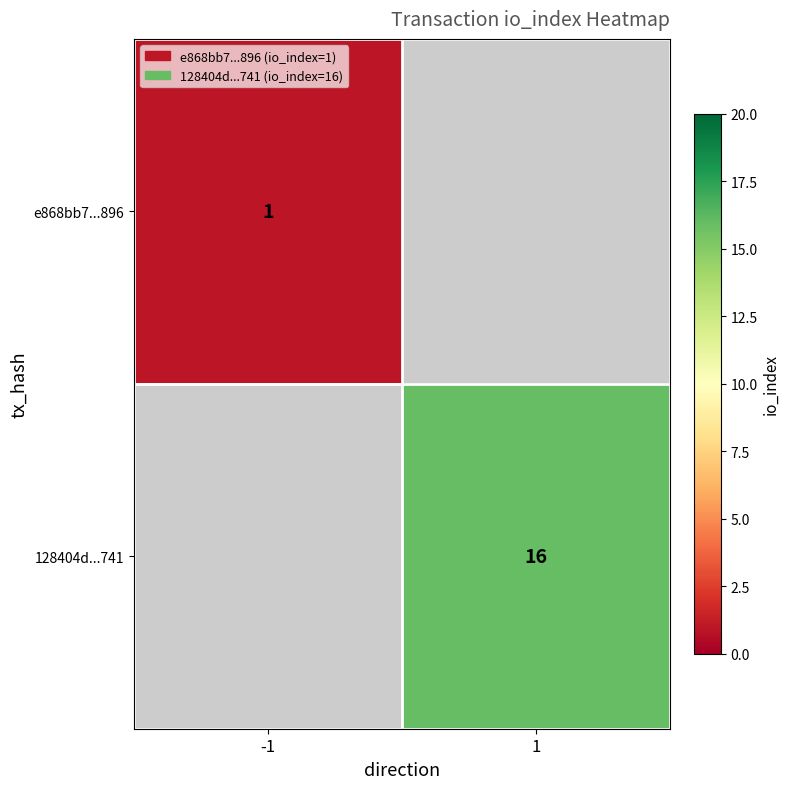

Is it true that 128404d...741 equals 28.2 at 1?

False